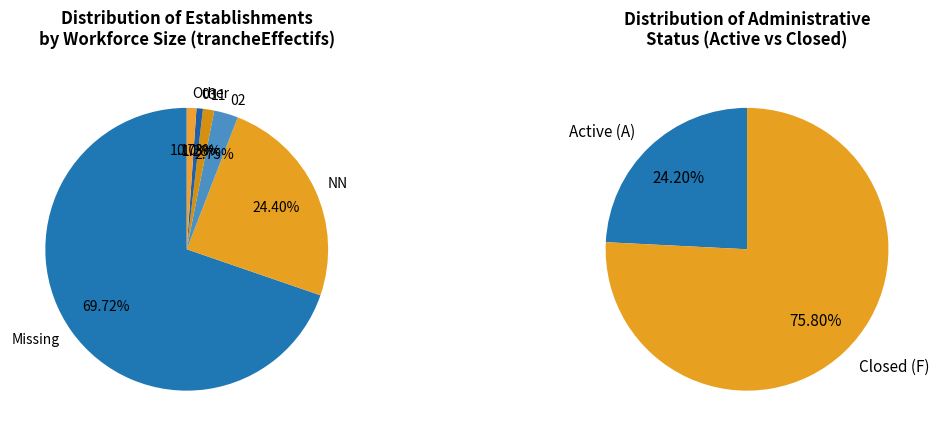

Count the number of slices in the pie.

8